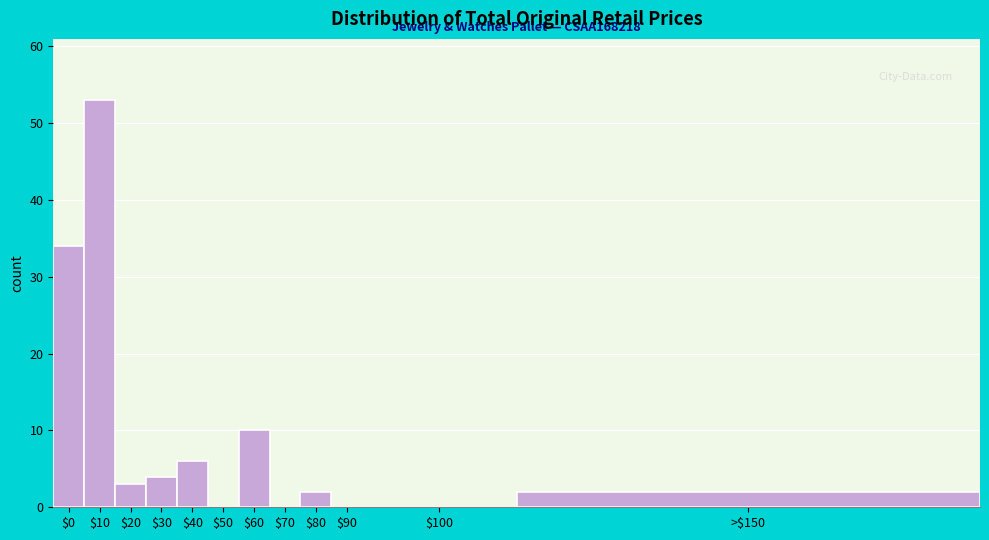

What is the maximum value shown in the chart?

53